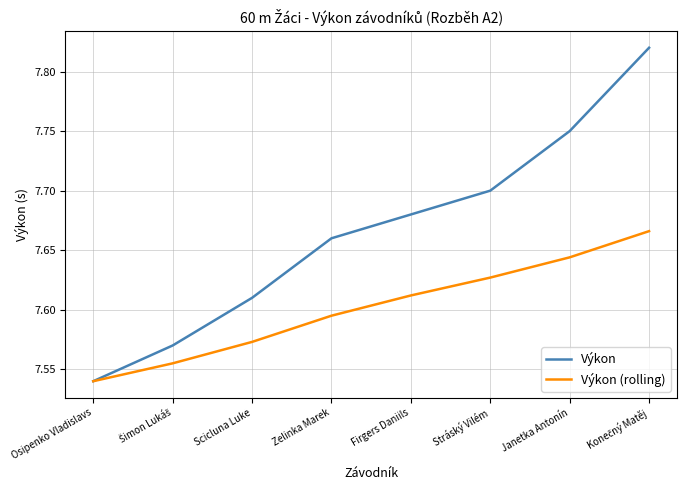

Which series has the largest range (max minus min)?

Výkon